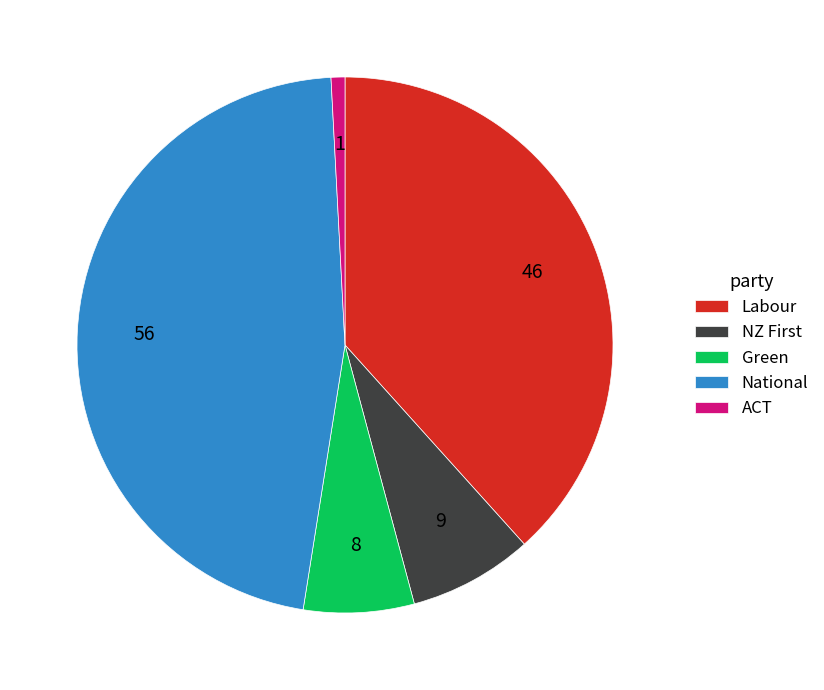

How many slices are in this pie chart?

5